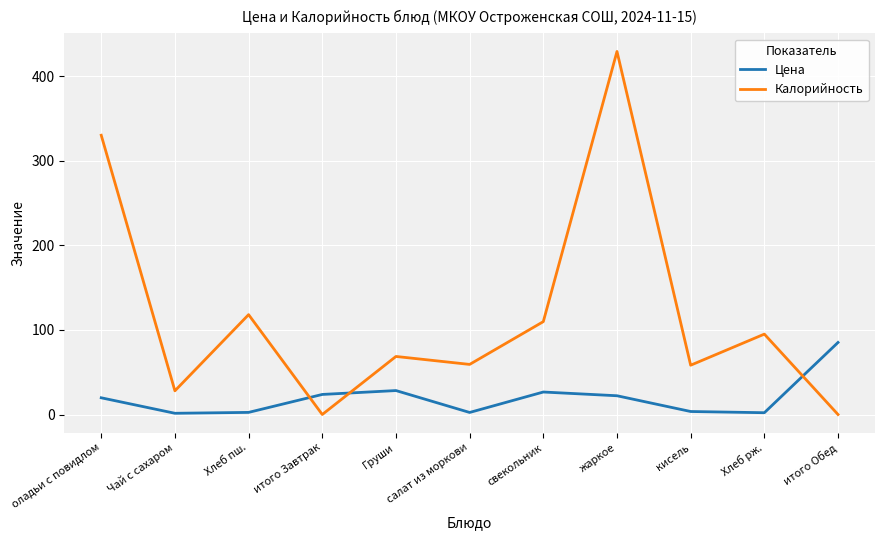

True or false: Цена and Калорийность intersect in this chart.

True